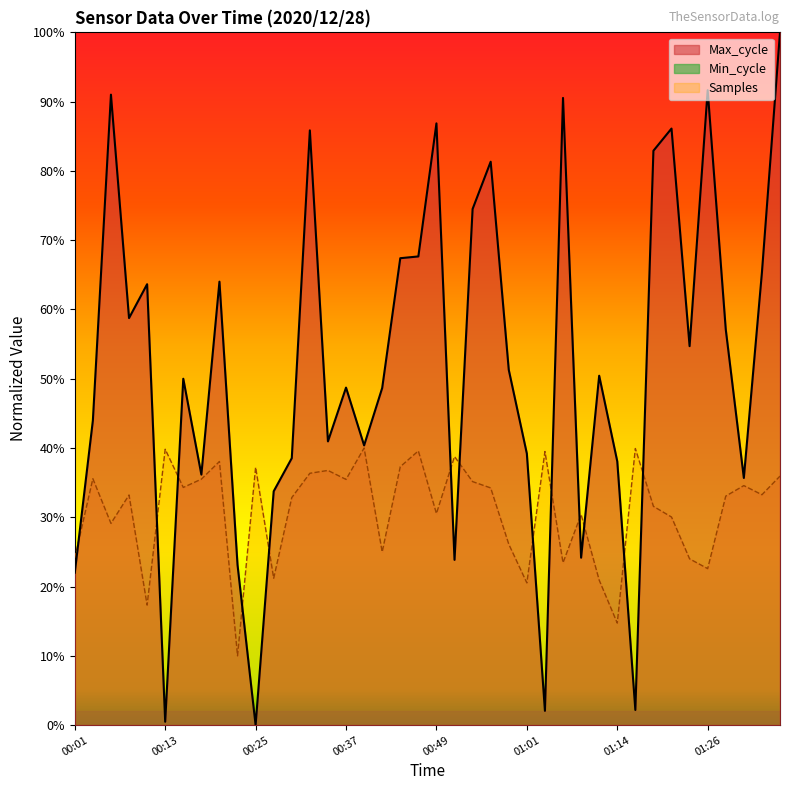

Which label corresponds to the largest value in the chart?

01:35